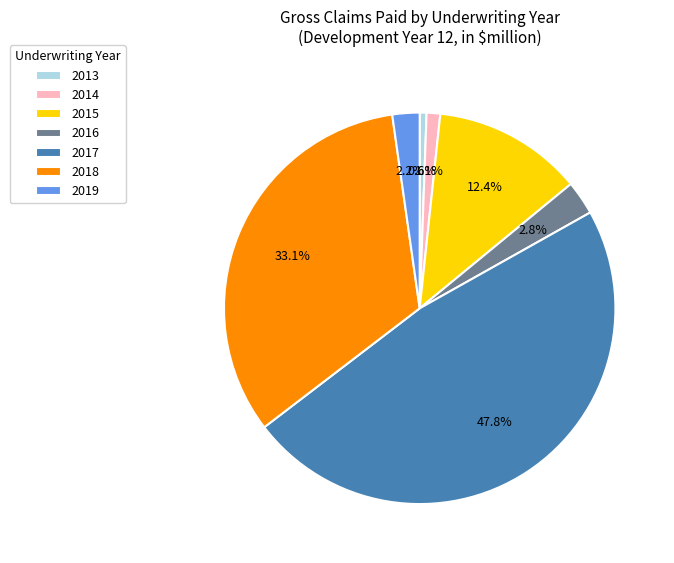

To the nearest percent, what is the difference between the largest and smallest slice percentages?

47%